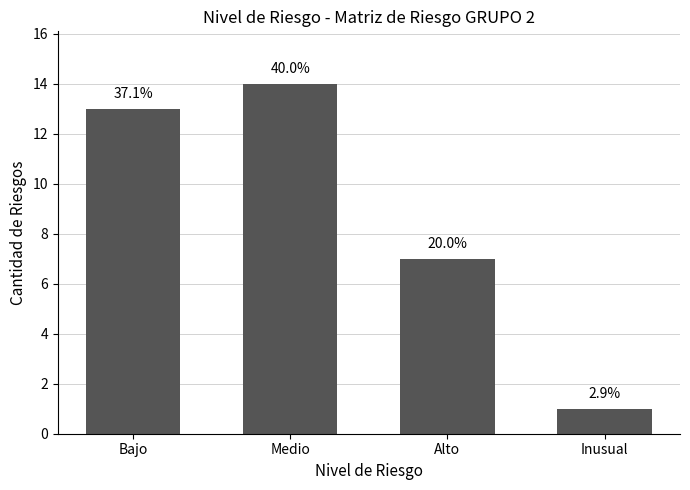

What position from the right is Alto?

2